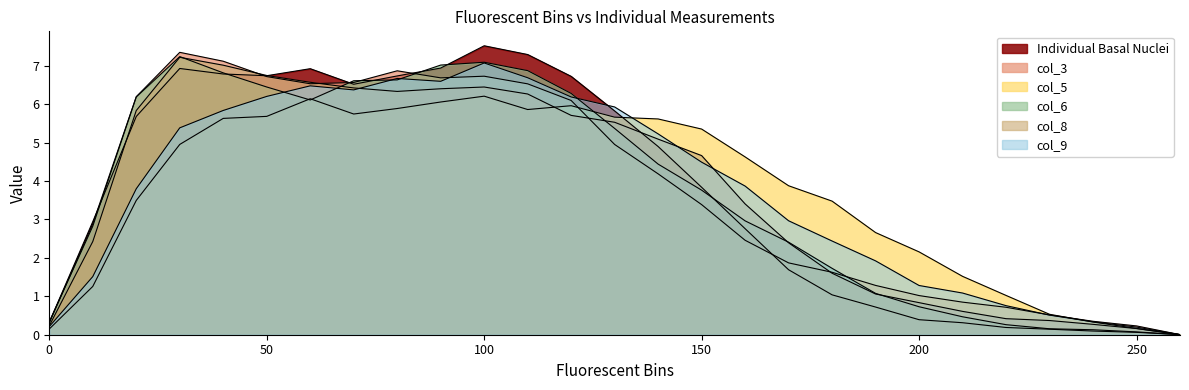

At how many categories does at least one series exceed 4?

15